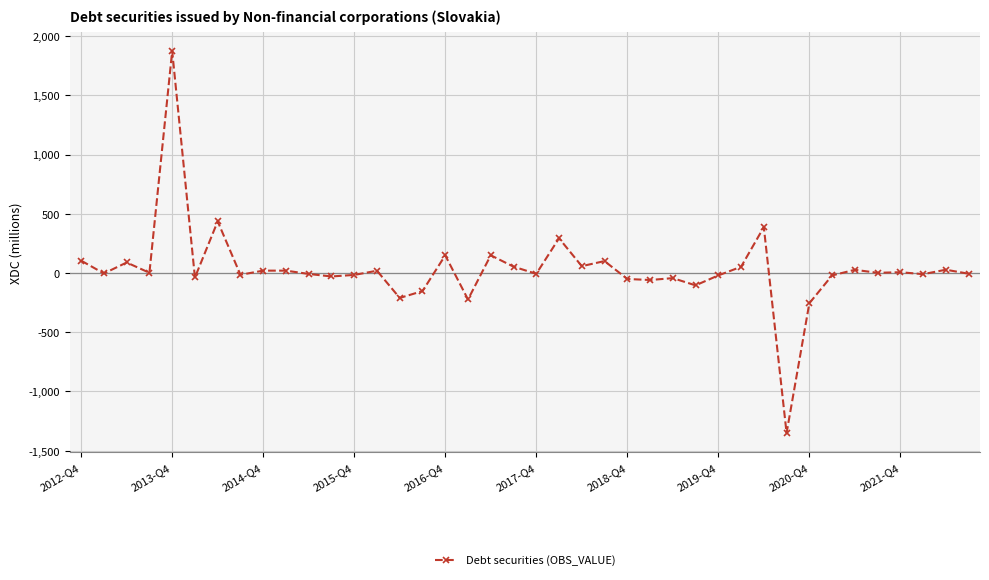

What is the minimum value shown in the chart?

-1351.5